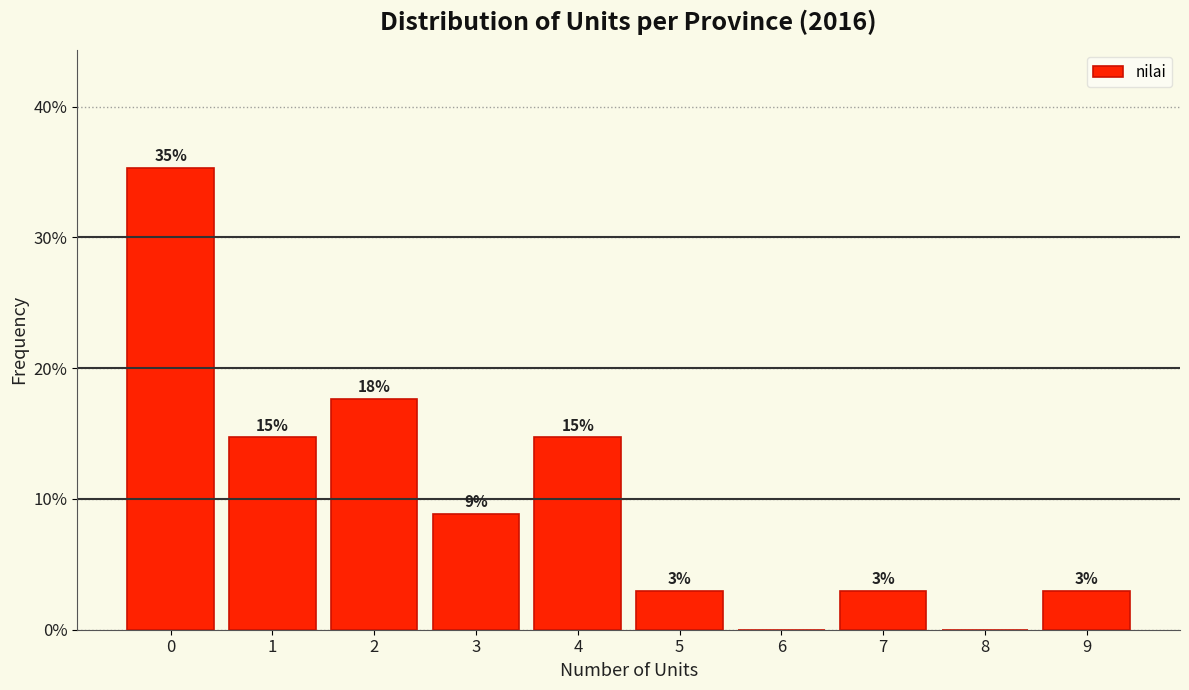

Are the bars horizontal?

No